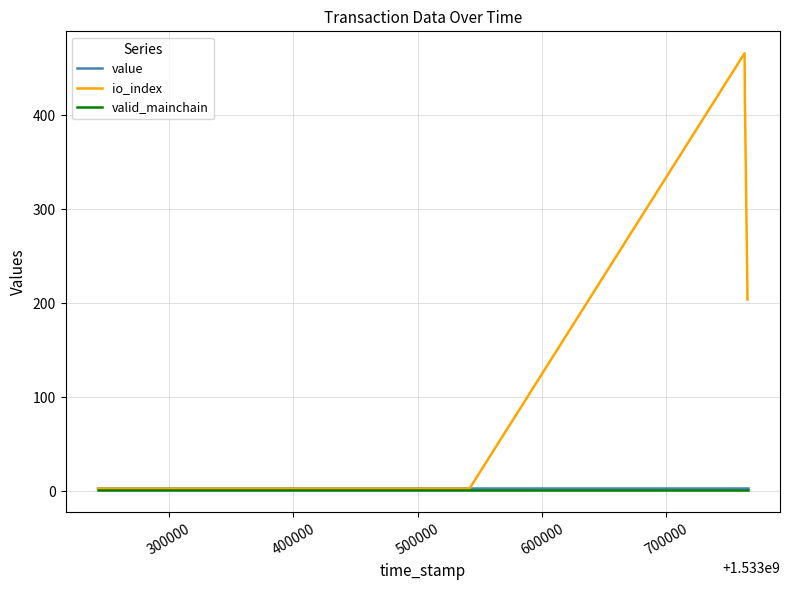

Which series has the largest total across all categories?

io_index